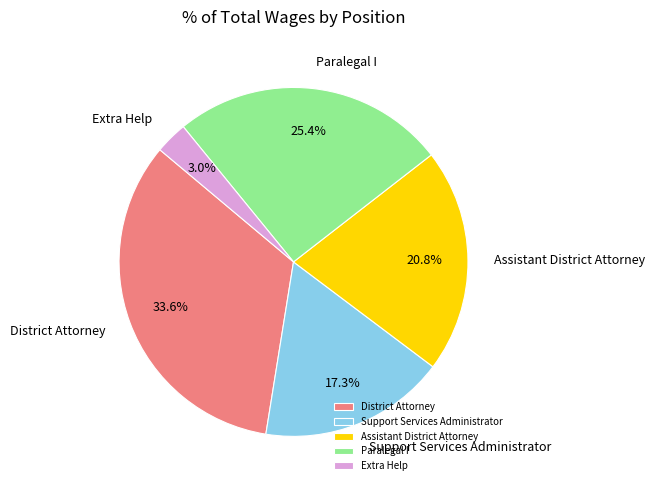

To the nearest percent, what is the difference between the Extra Help and District Attorney slice percentages?

31%